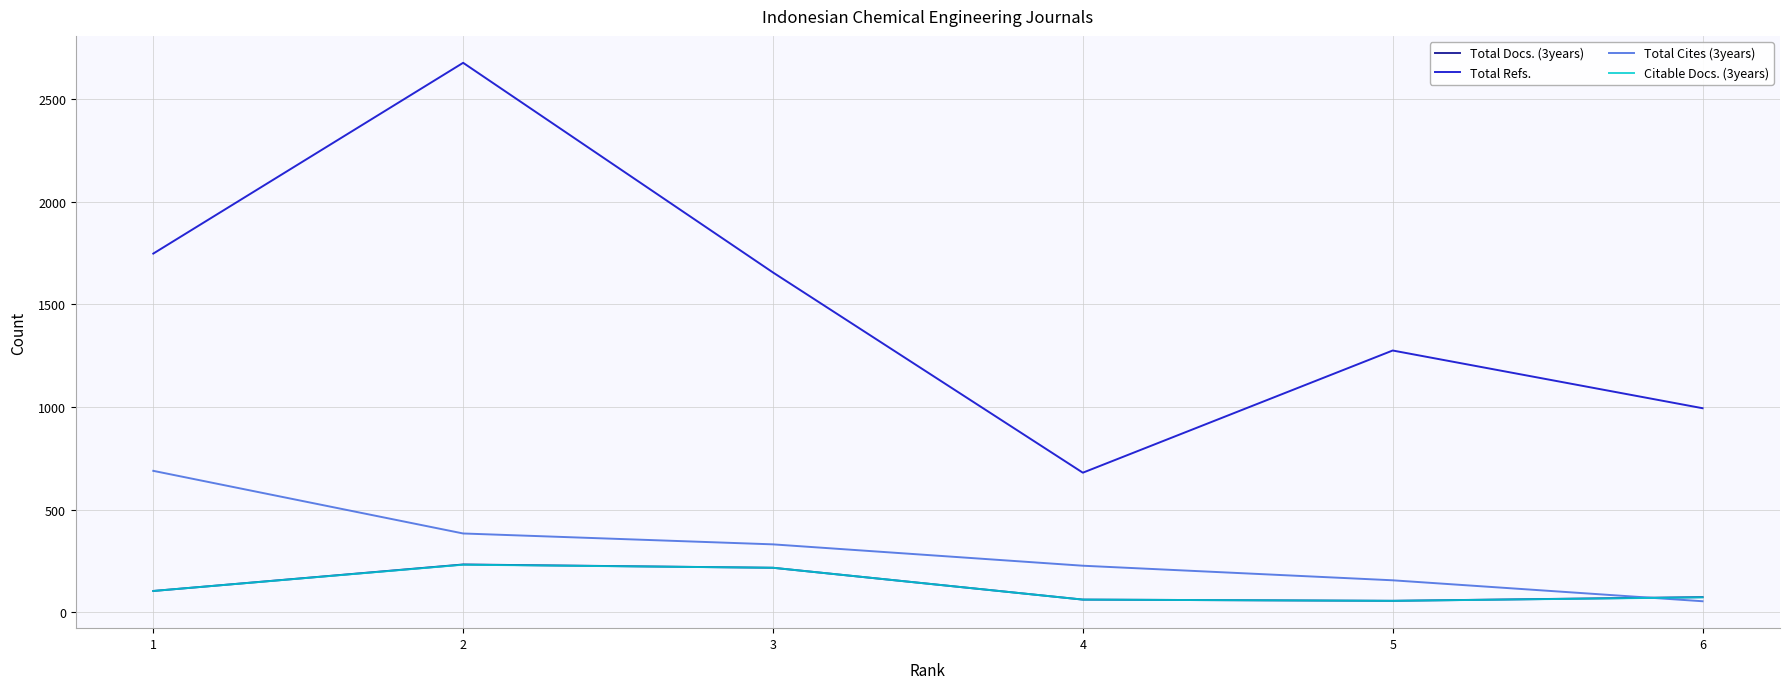

True or false: Total Refs. and Total Docs. (3years) intersect in this chart.

False